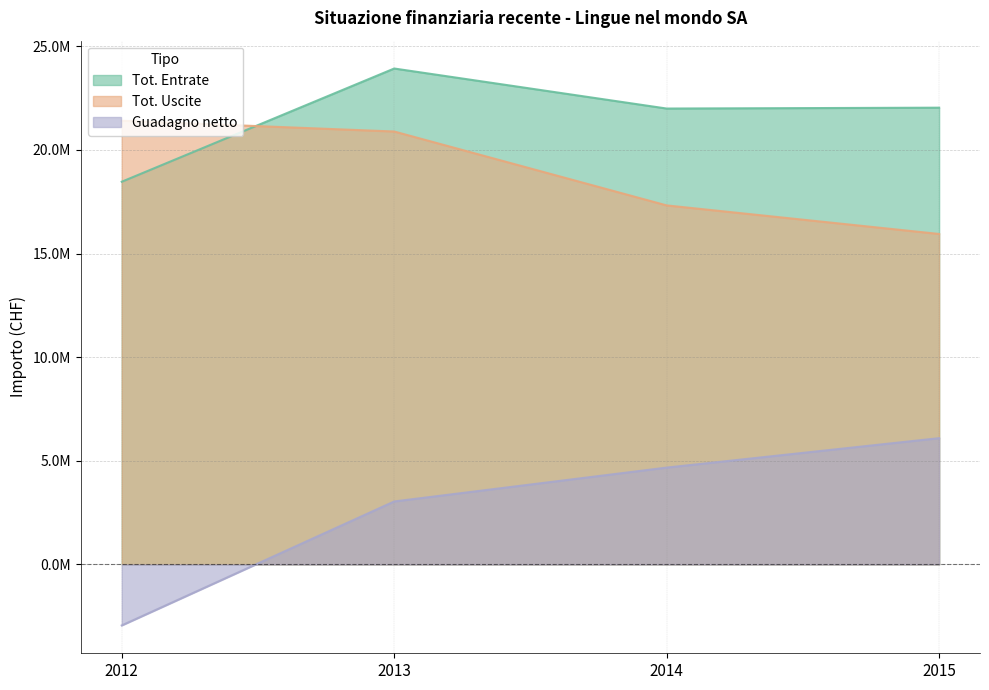

Which has a higher value, 2014 or 2012?

2014